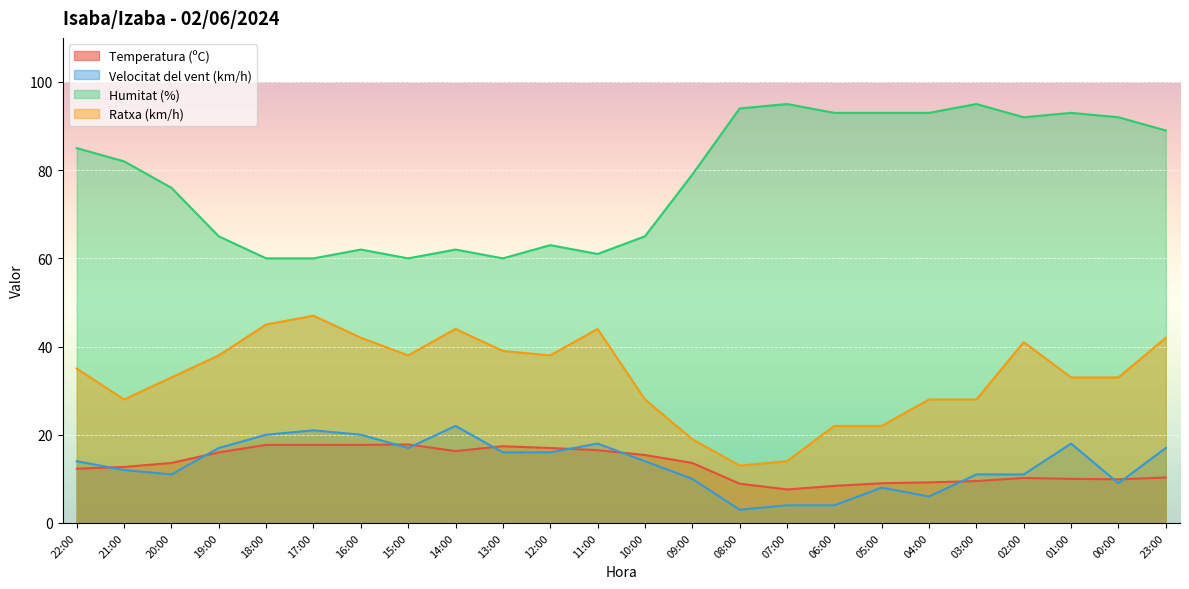

How many lines are shown in the chart?

4